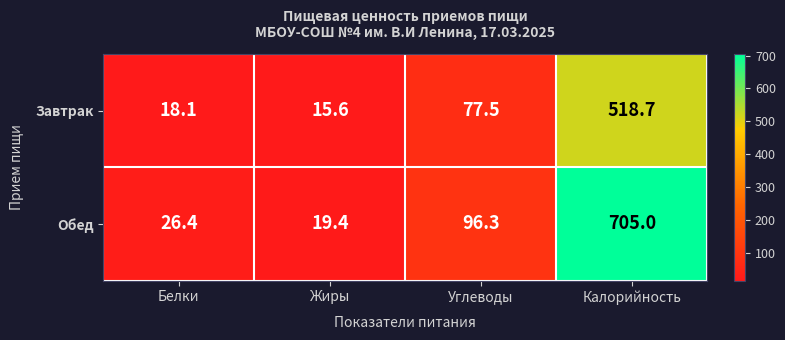

The Обед series shows 19.4 at Жиры. True or false?

True